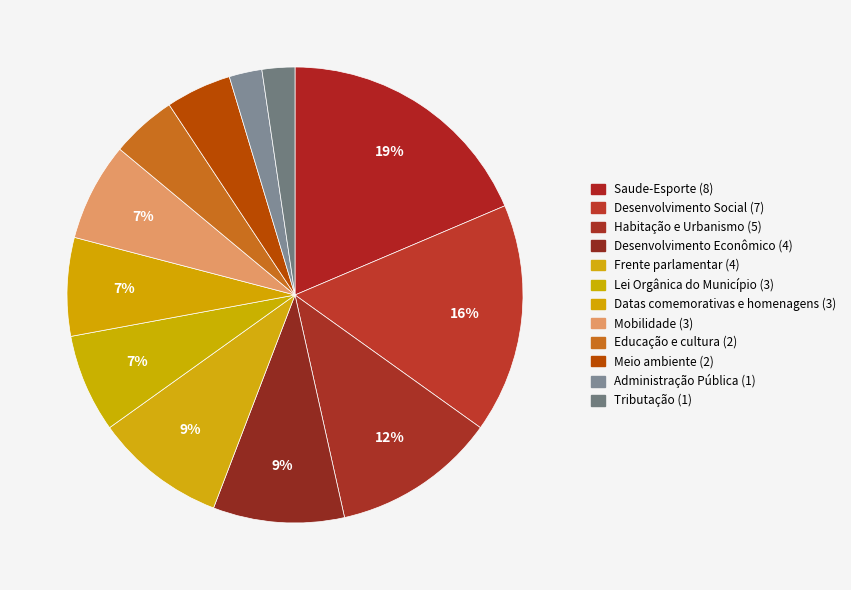

How many segments does this pie chart have?

12